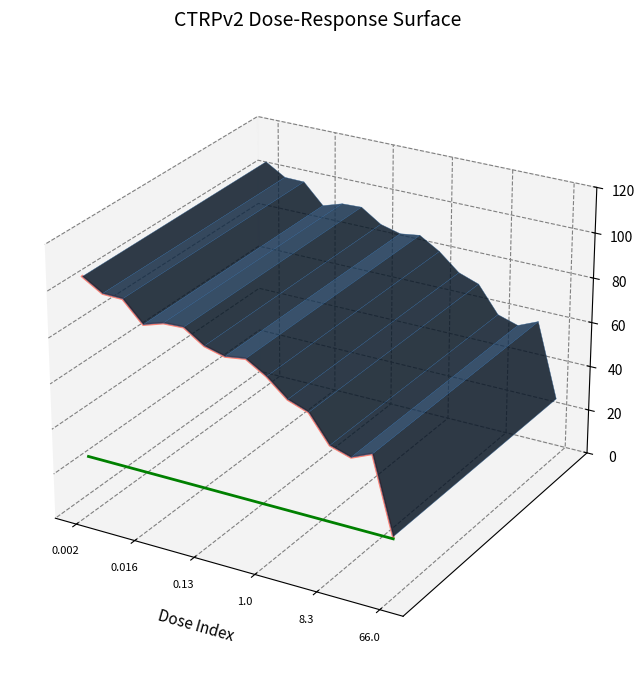

The CTRPv2 Response series shows -0.0 at 9. True or false?

False